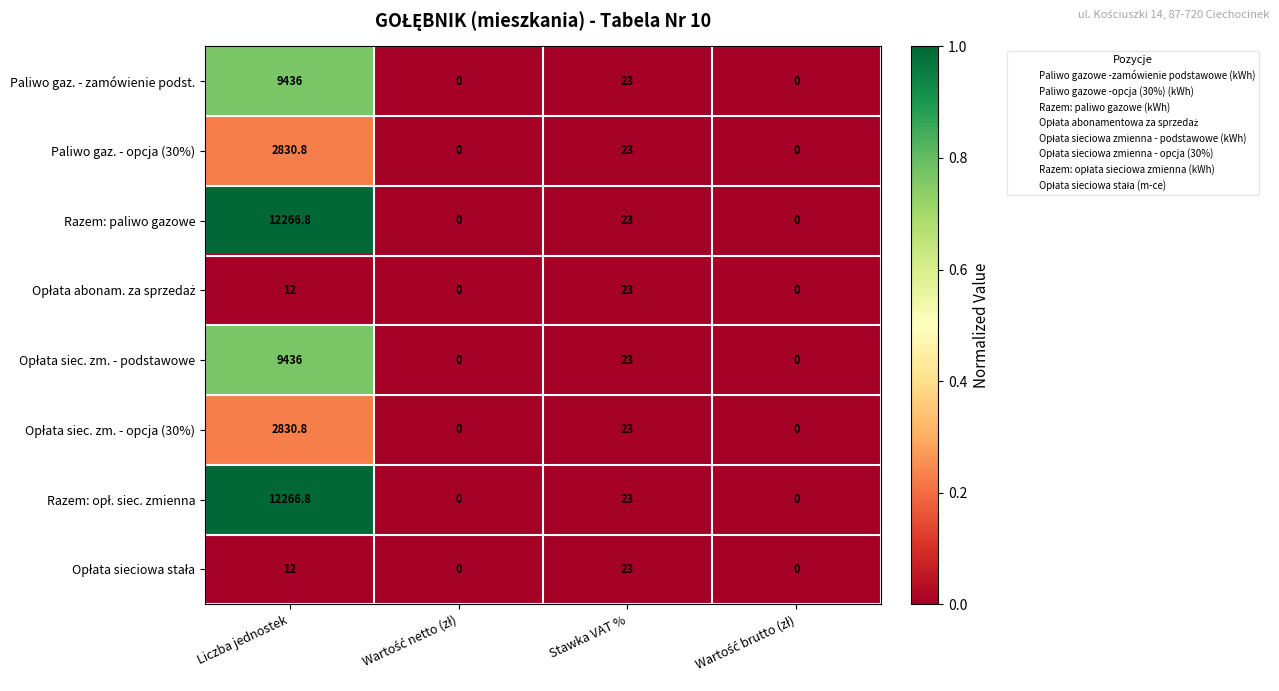

How many series are shown in this chart?

8